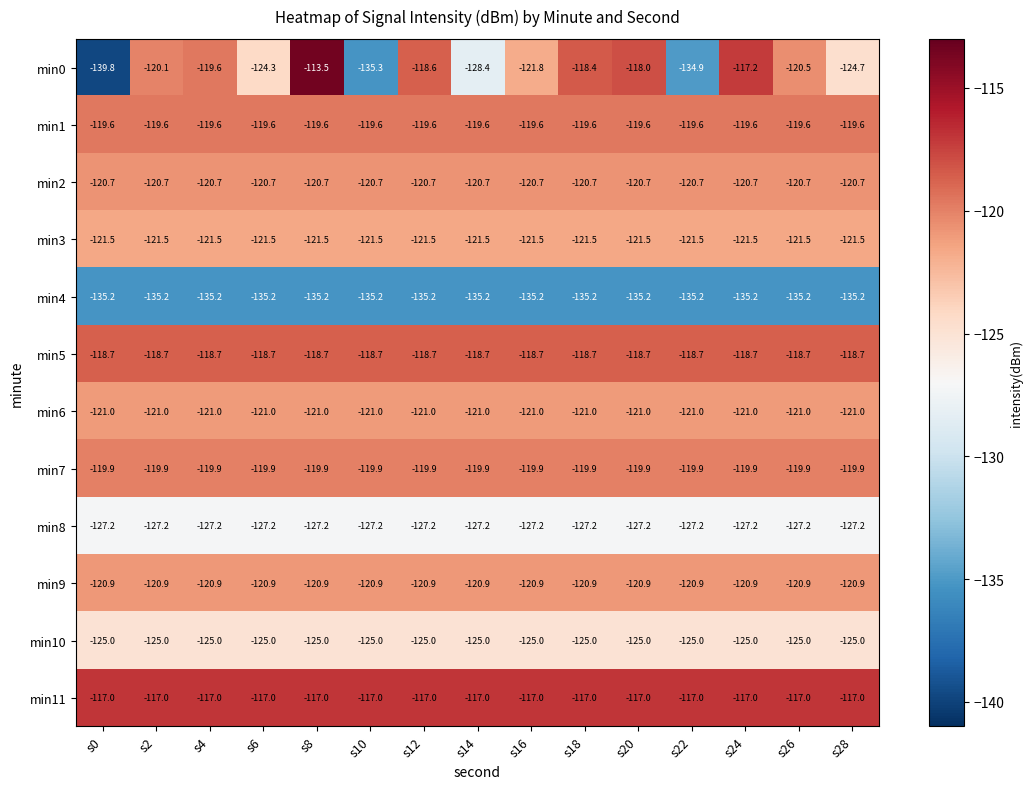

At which category does the chart reach its peak across all series?

s8